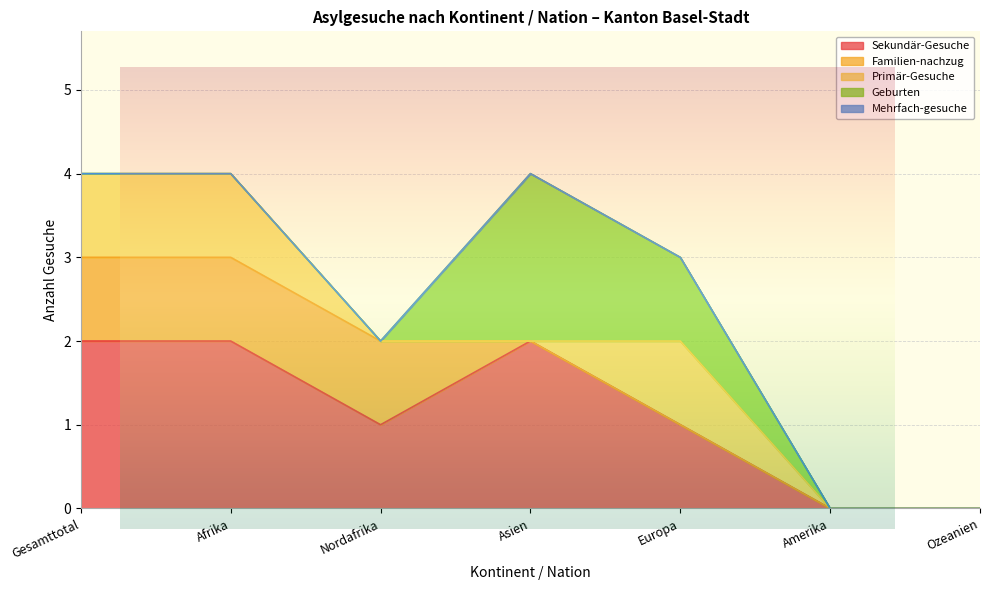

Which series changed the most between Gesamttotal and Nordafrika?

Sekundär-Gesuche